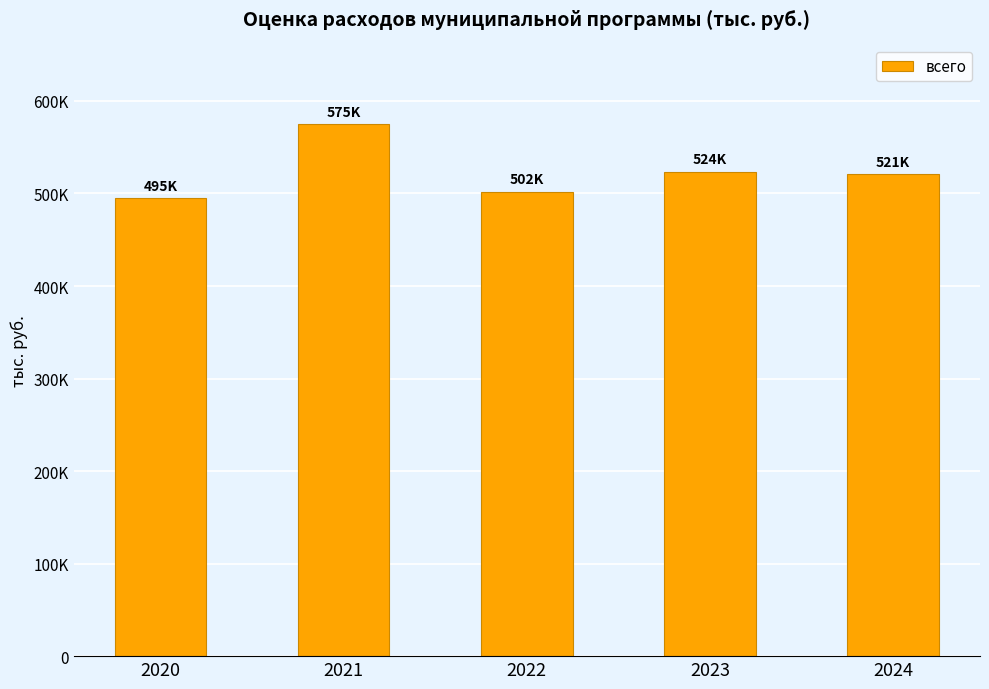

What is the value of the 1st bar from the left?

495196.3